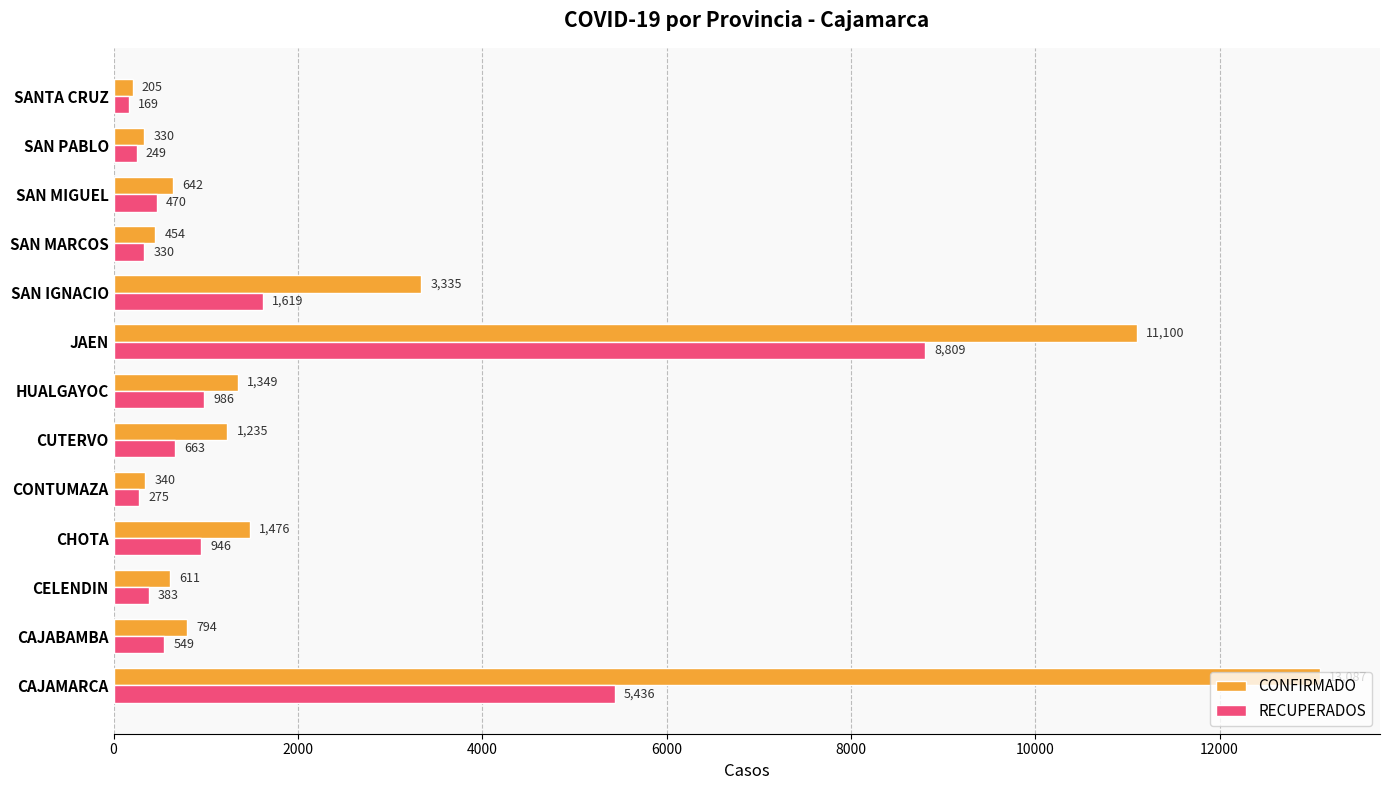

Which series has the widest spread of values?

CONFIRMADO